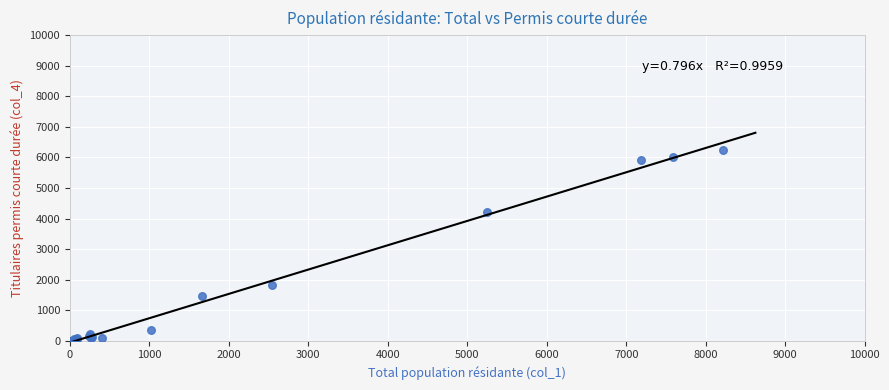

What Y value in the scatter plot is closest to 3126?

4218